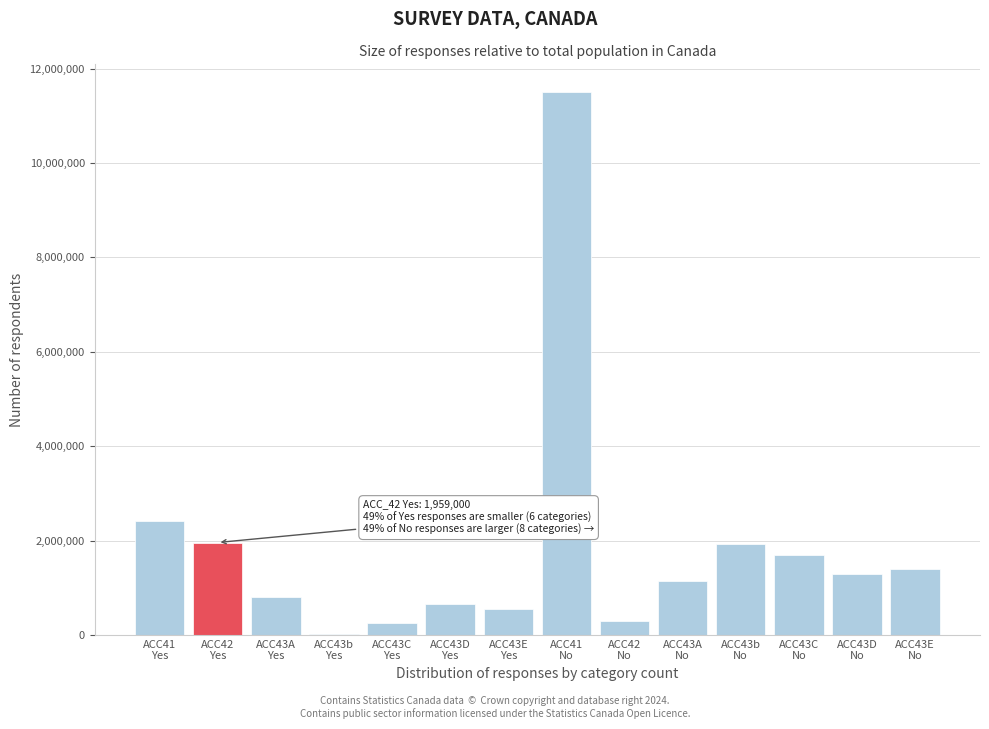

What is the maximum value shown in the chart?

11513000